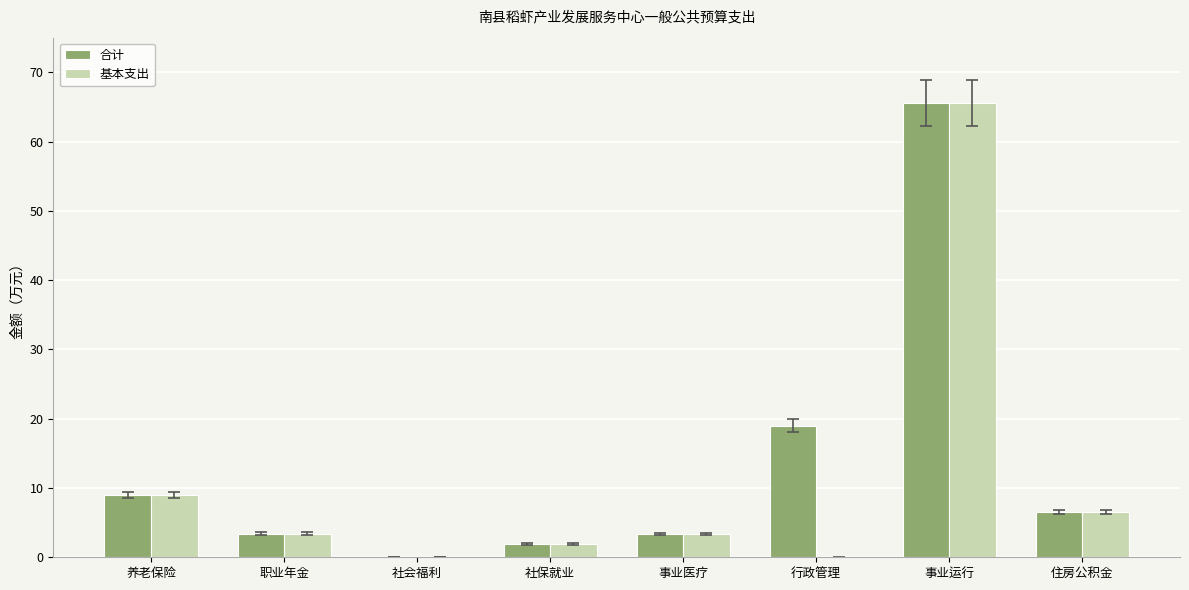

How many categories are shown in the chart?

8